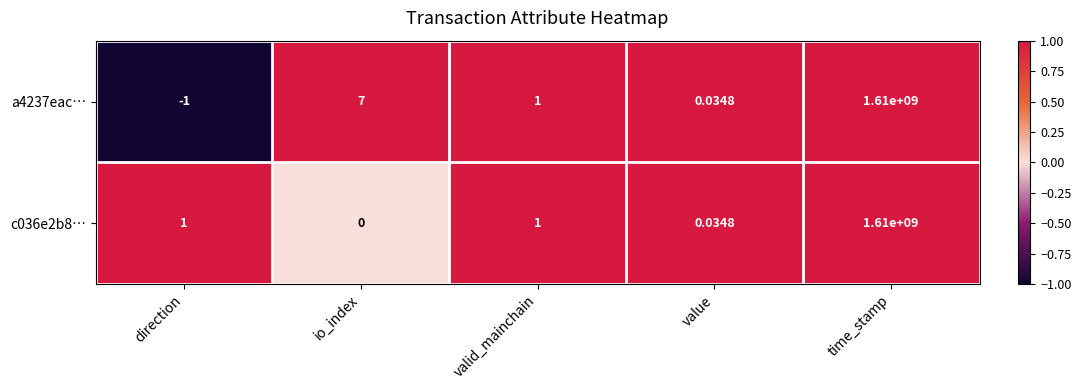

How many negative values does the a4237eac… series have?

1